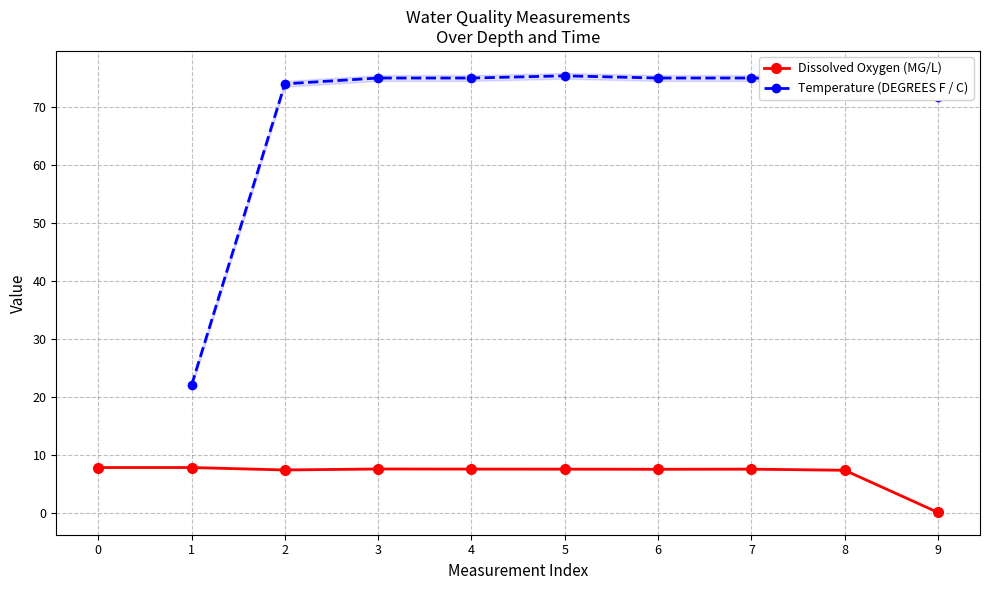

The Temperature (DEGREES F / C) series shows 40.2 at 2. True or false?

False